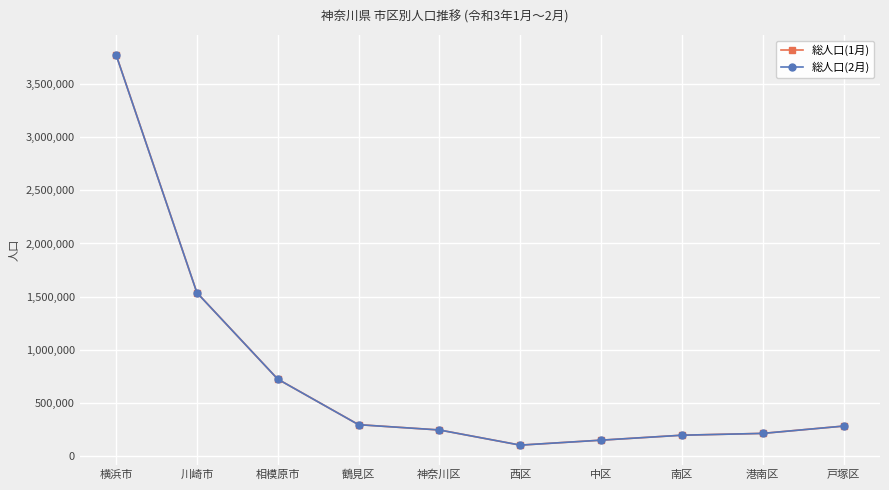

At which label is 総人口(1月) closest to 1940523?

川崎市